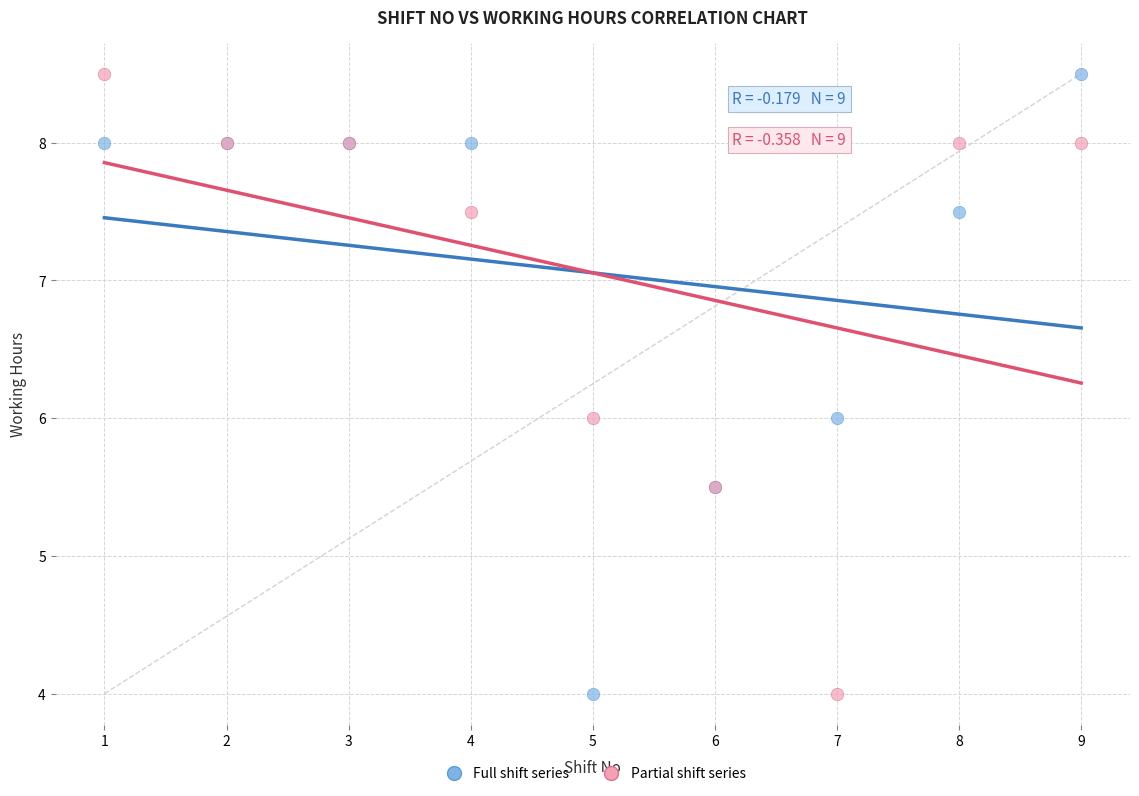

What is the X range (max minus min) for the scatter plot?

8.0